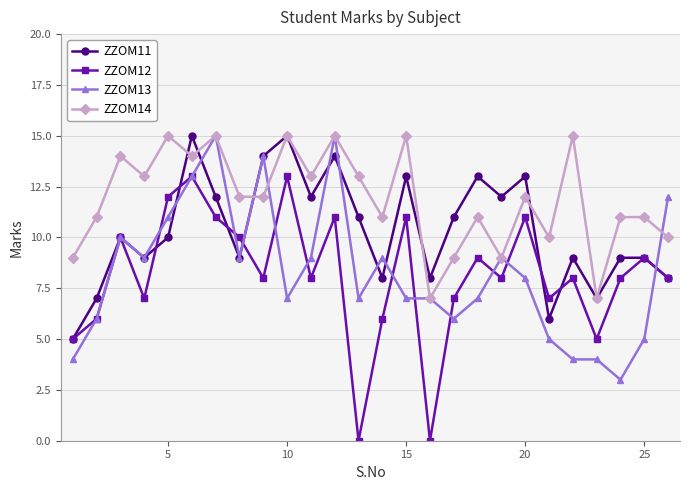

Which series has the largest range (max minus min)?

ZZOM12